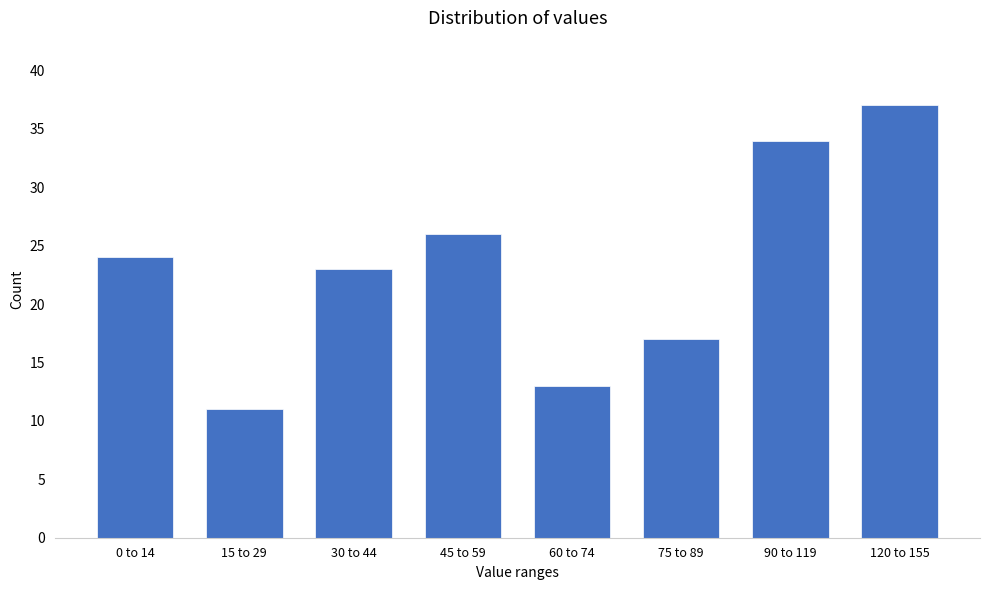

Reading left to right, what are all the values shown in this chart?

24	11	23	26	13	17	34	37